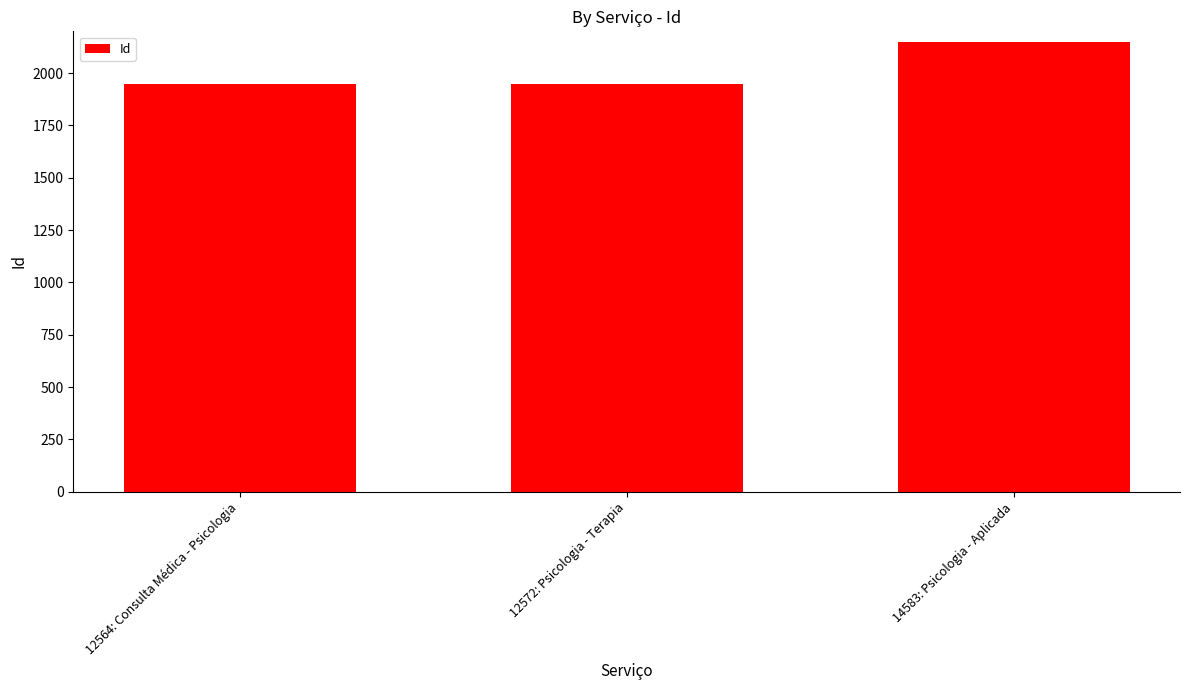

The chart shows a value of 1947 at 12564: Consulta Médica - Psicologia. True or false?

True